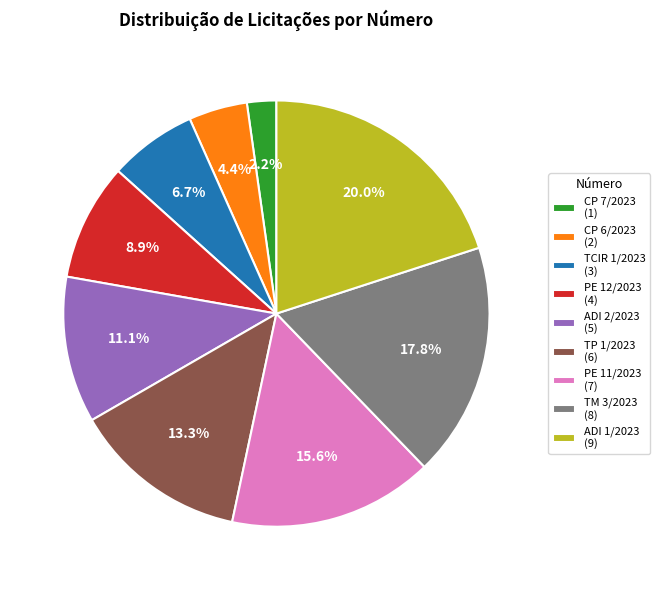

How many slices are in this pie chart?

9